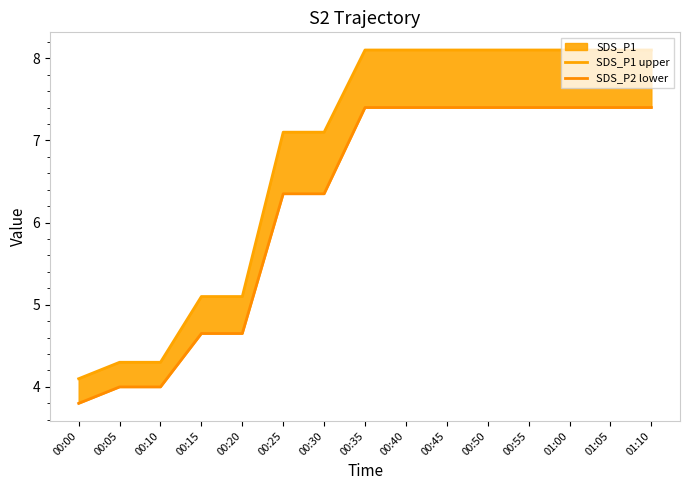

What is the sum of all SDS_P2 lower values?

93.0